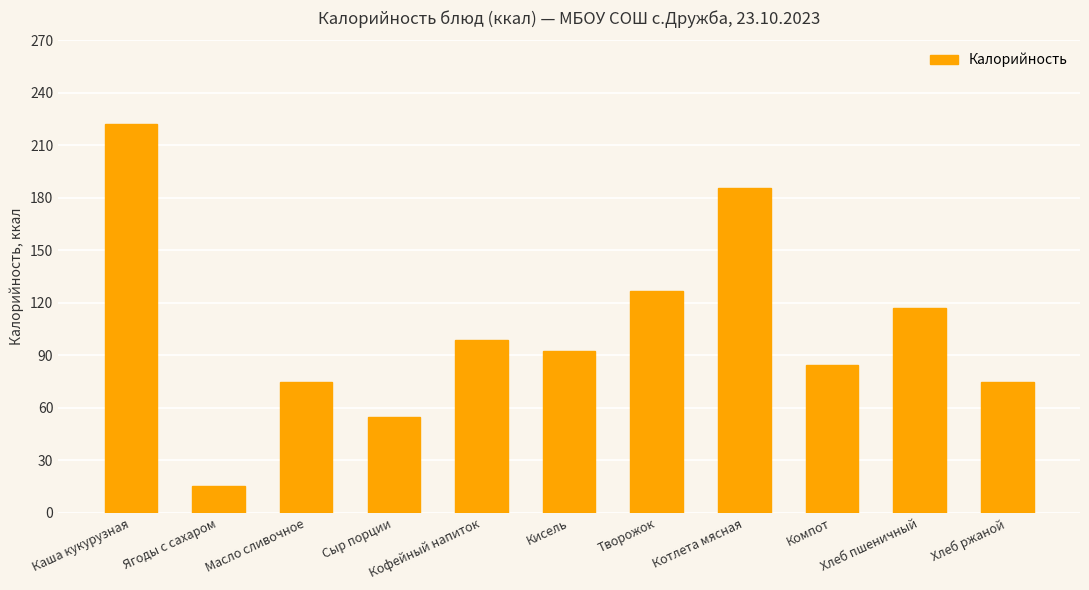

What is the approximate value at Котлета мясная?

185.4